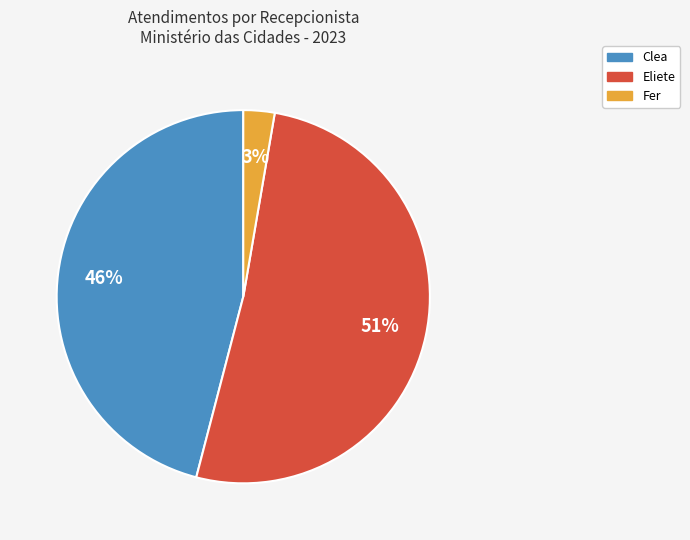

Is the sum of Fer and Eliete greater than half?

Yes